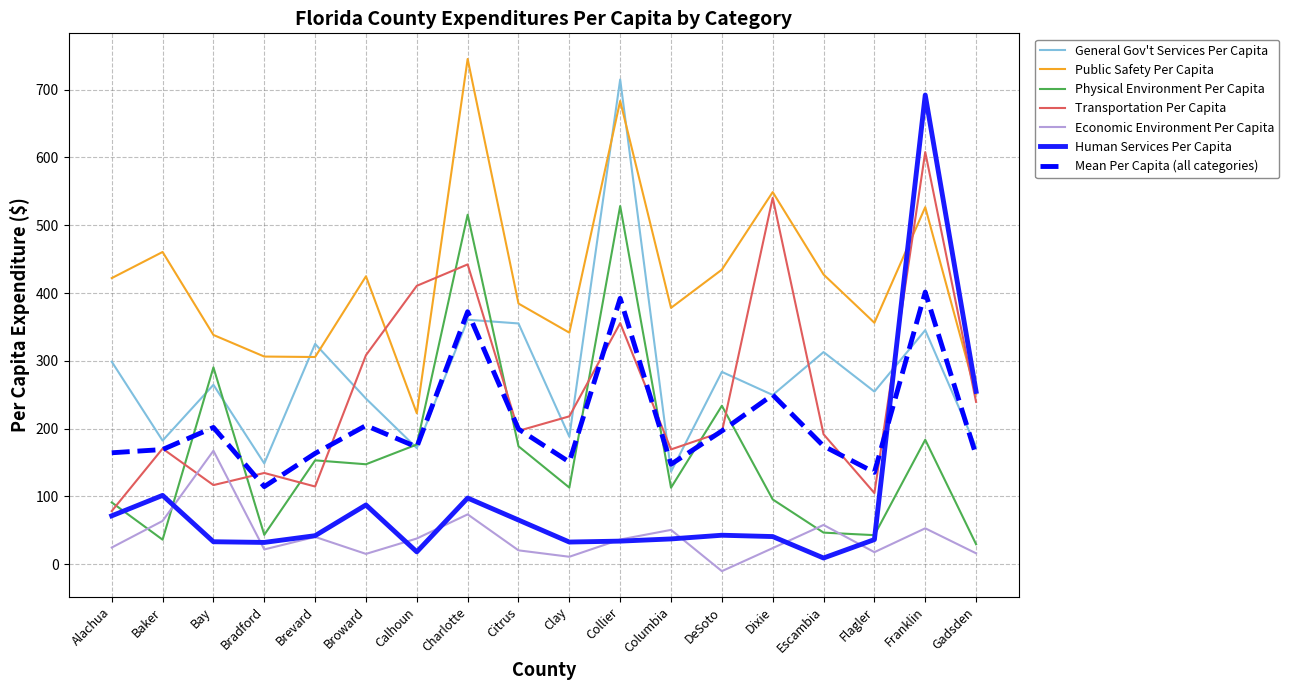

Between Clay and Dixie, which series saw the biggest shift?

Transportation Per Capita